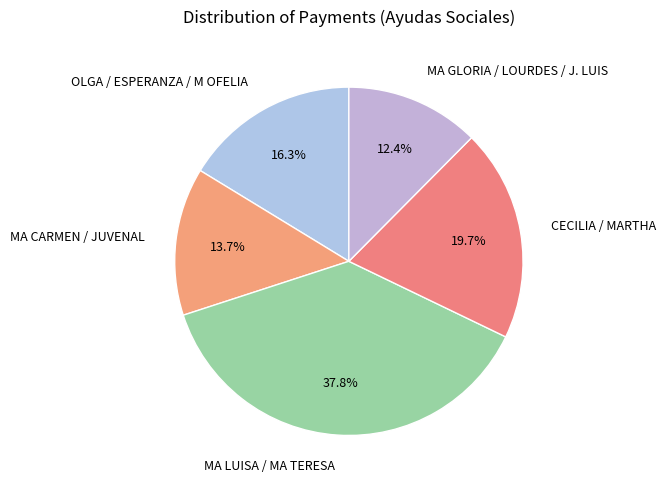

To the nearest percent, what is the difference between the largest and smallest slice percentages?

25%